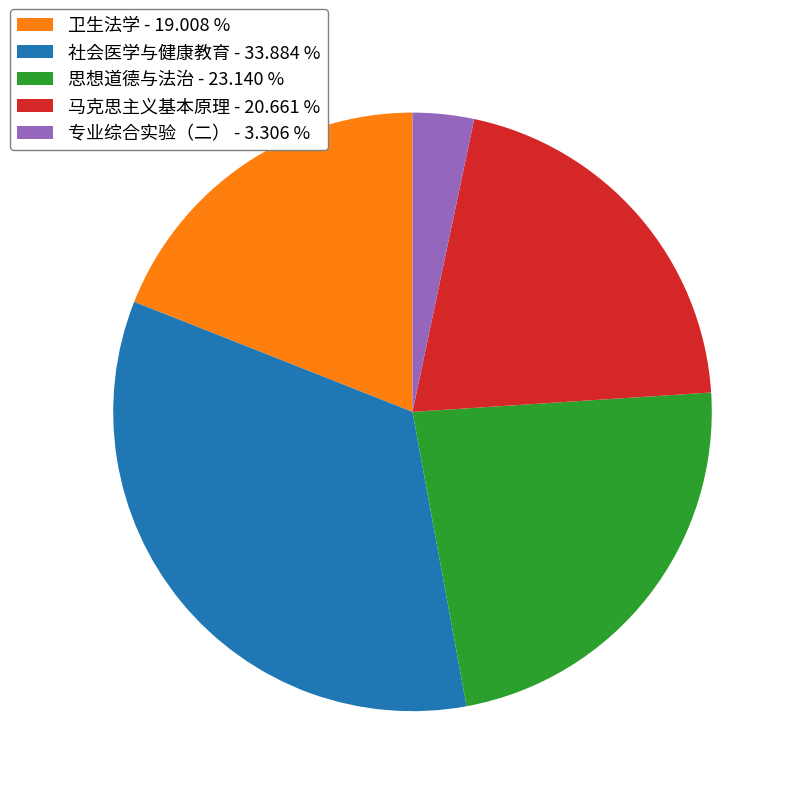

Does 卫生法学 represent more than half of the total?

No